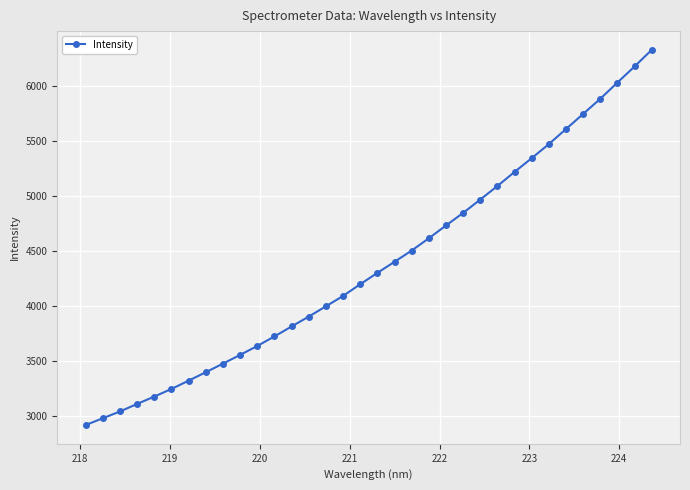

What is the maximum value shown in the chart?

6327.1